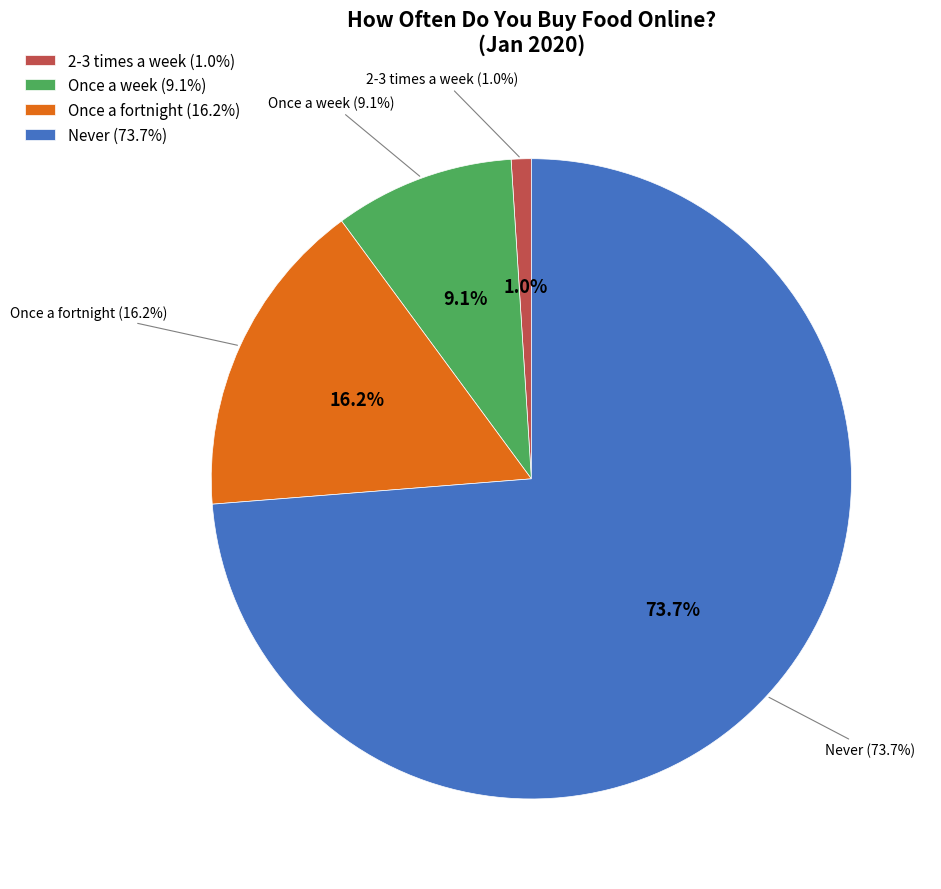

To the nearest percent, what is the combined percentage of Never and 2-3 times a week?

75%